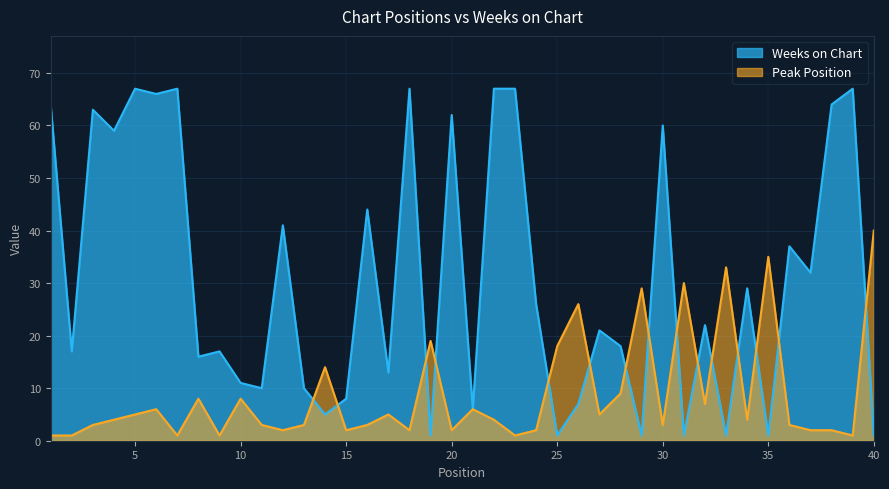

What are all the series names shown in the legend?

Weeks on Chart, Peak Position